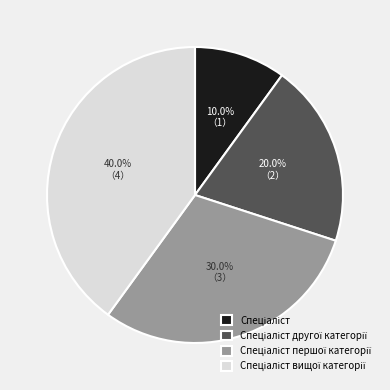

Count the number of slices in the pie.

4